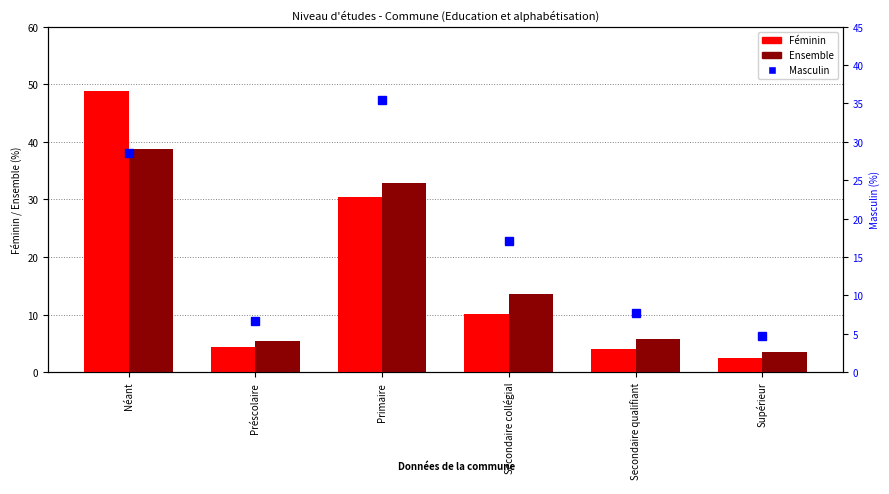

Which series has the widest spread of values?

Féminin